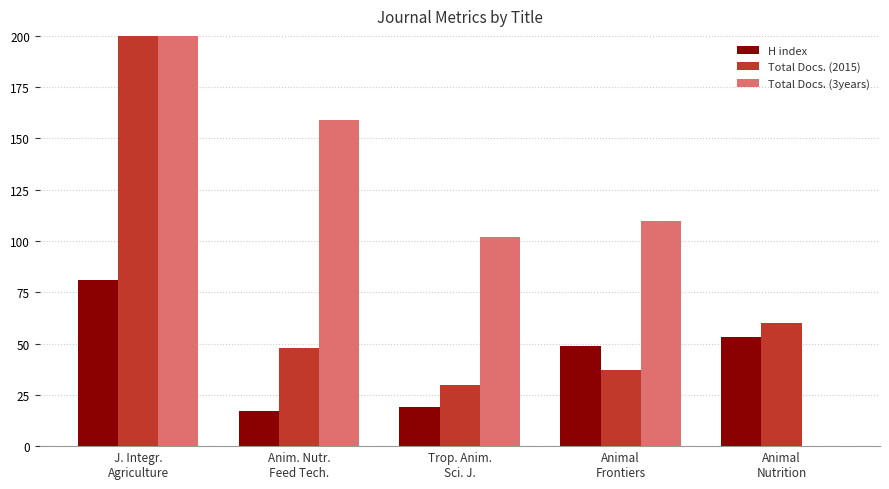

List the series in order of their overall mean, lowest first.

H index, Total Docs. (2015), Total Docs. (3years)